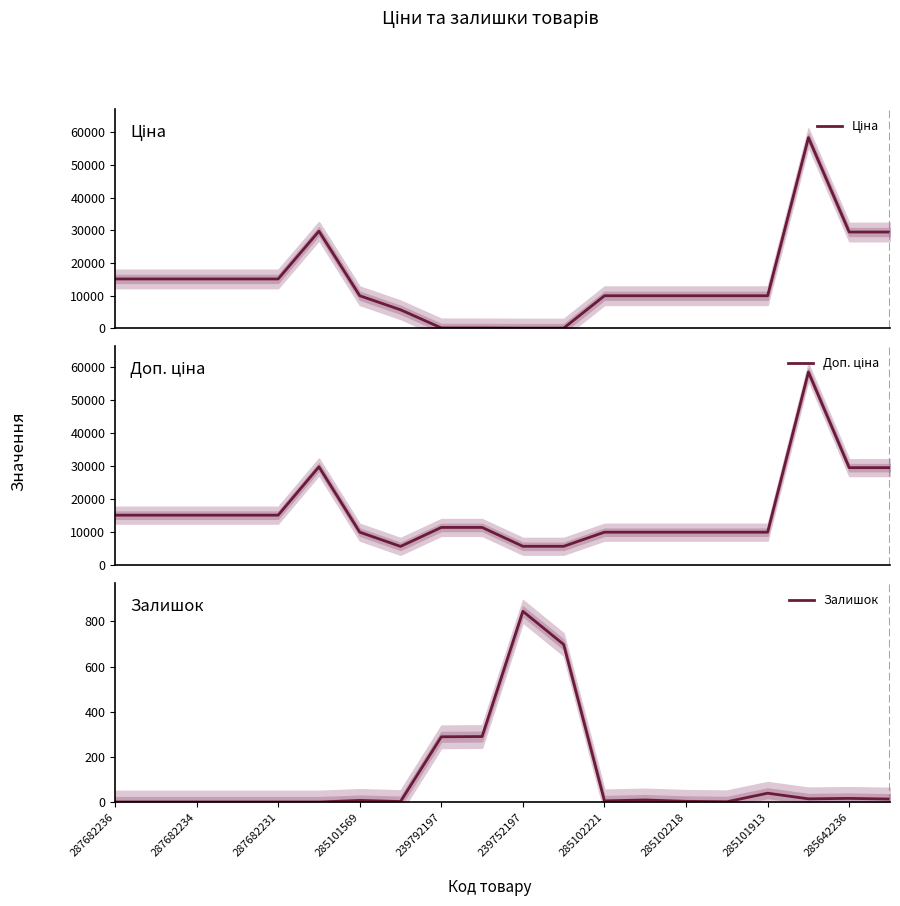

What is the average value of the Ціна series?

14431.1